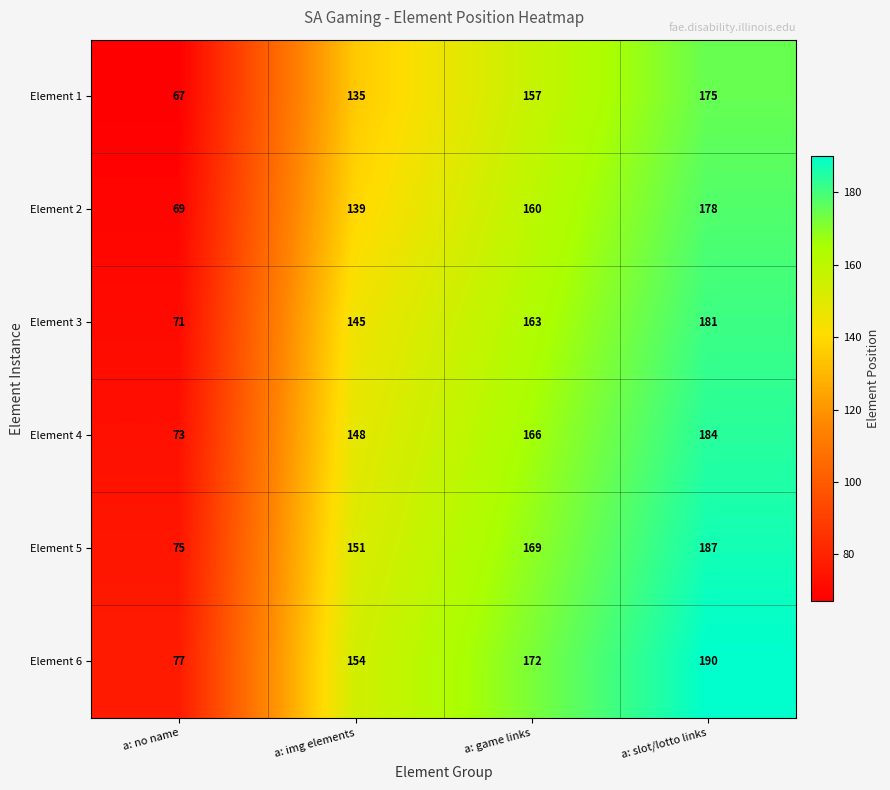

Which series has the largest range (max minus min)?

Element 6